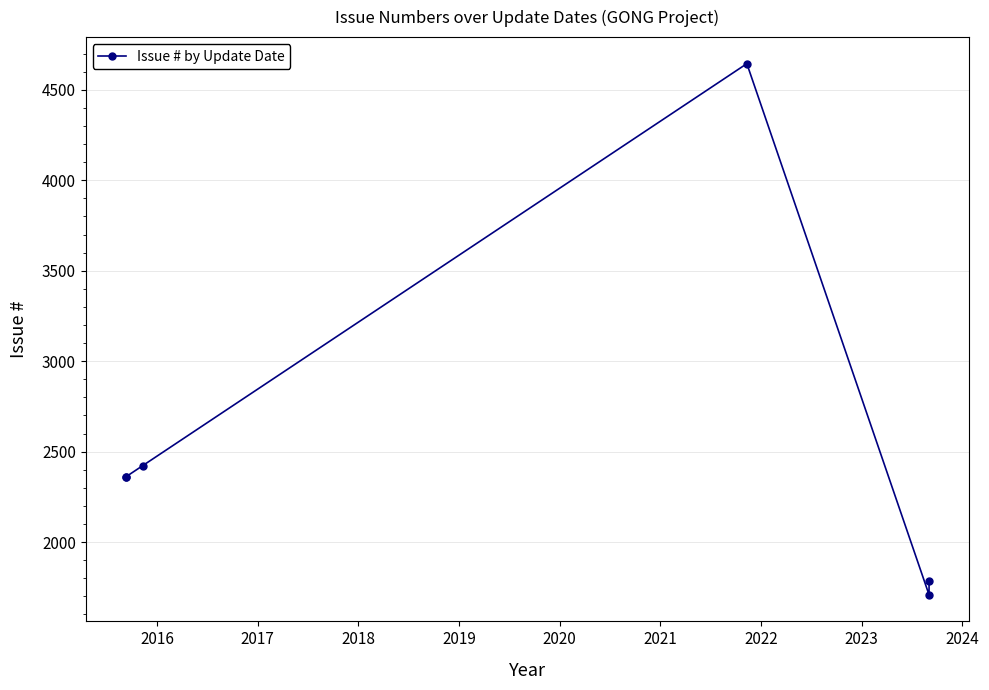

What is the difference between the second highest and second lowest values?

639